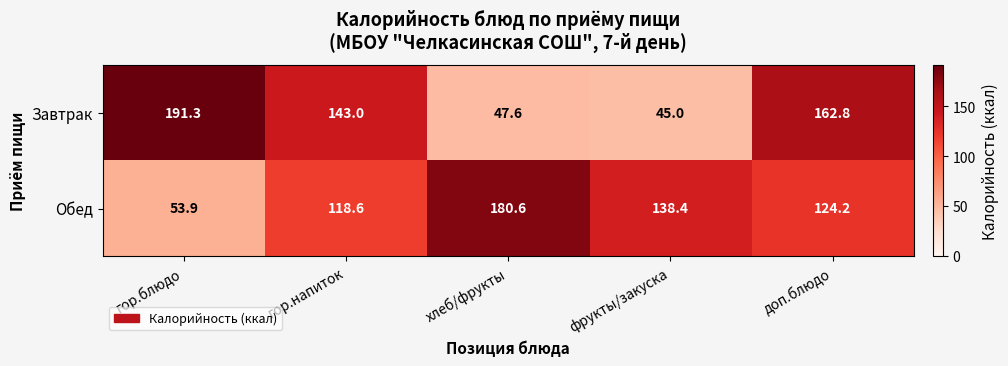

Is it true that Завтрак equals 143.0 at гор.напиток?

True